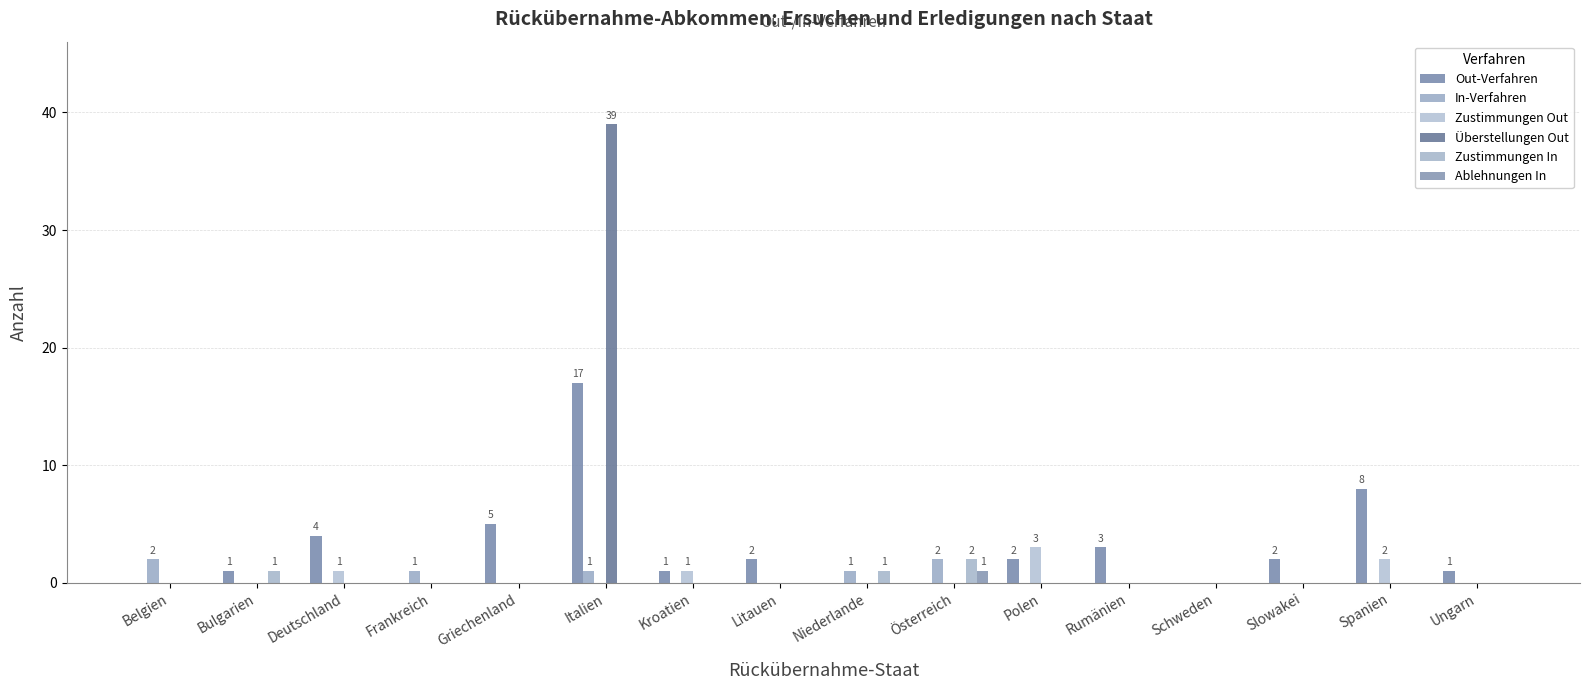

Rank the series by their maximum value, from highest to lowest.

Überstellungen Out, Out-Verfahren, Zustimmungen Out, In-Verfahren, Zustimmungen In, Ablehnungen In